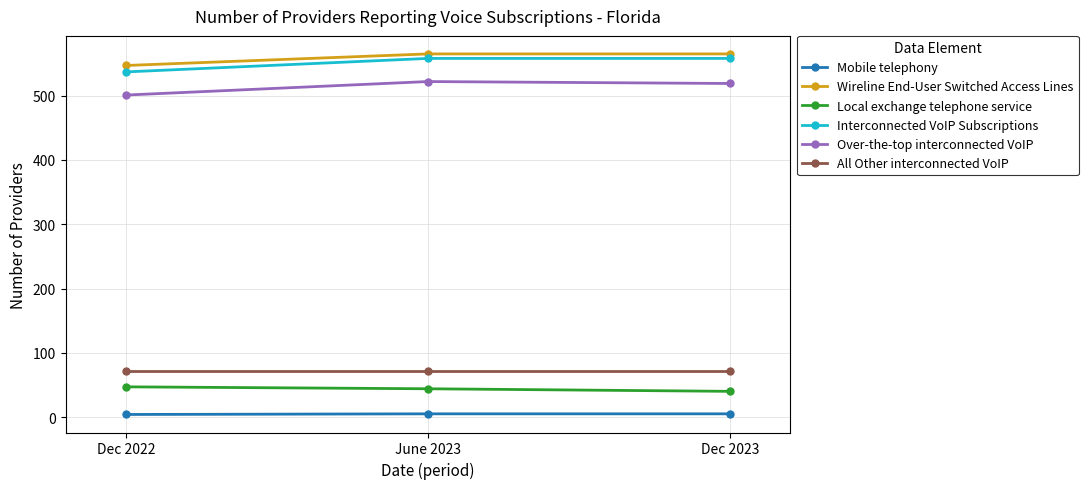

Is the value of Wireline End-User Switched Access Lines at Dec 2022 greater than the value of Local exchange telephone service at Dec 2023?

Yes